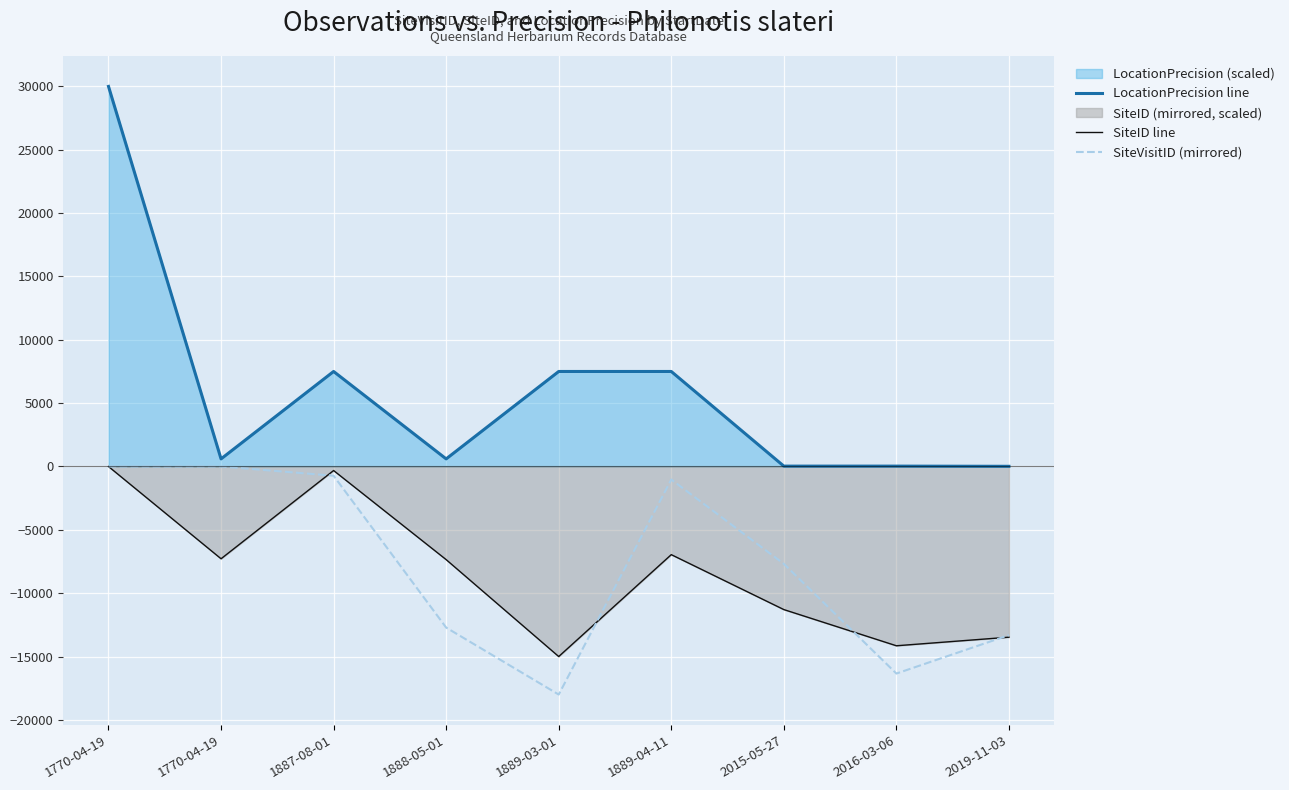

What is the sum of all SiteVisitID (mirrored) values?

-69811.4